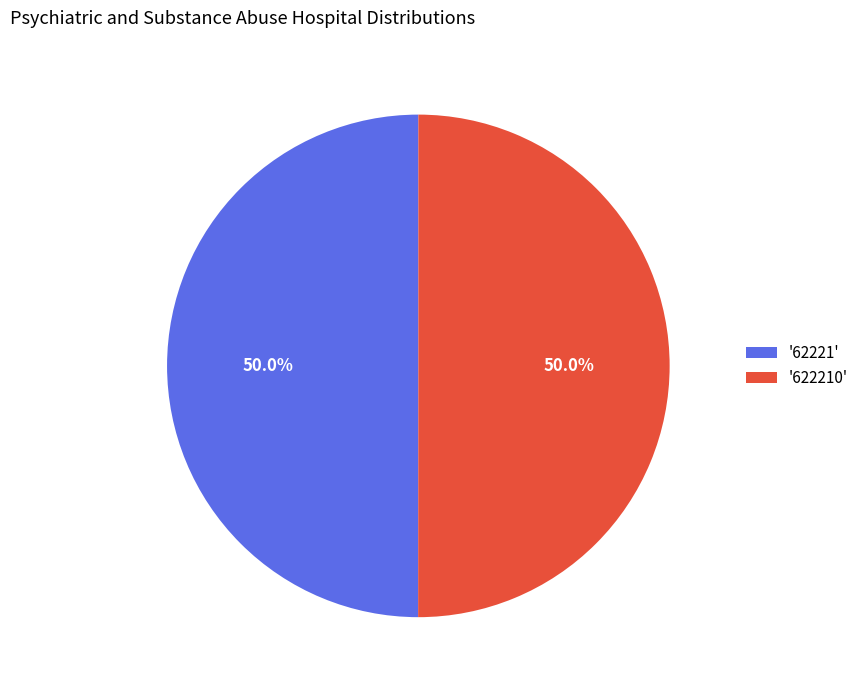

What percentage do '62221' and '622210' together represent?

100.0%